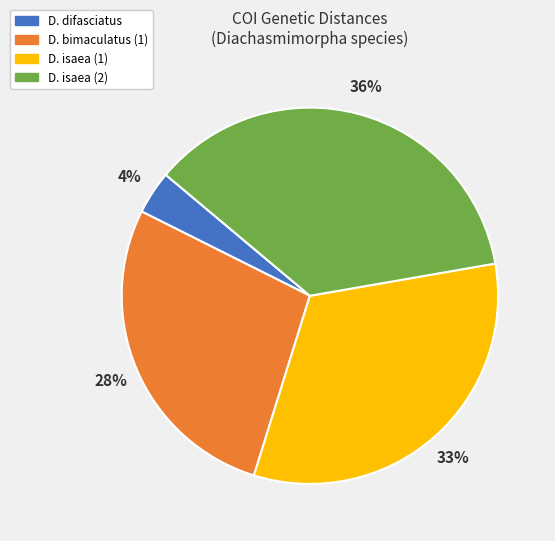

How many segments does this pie chart have?

4